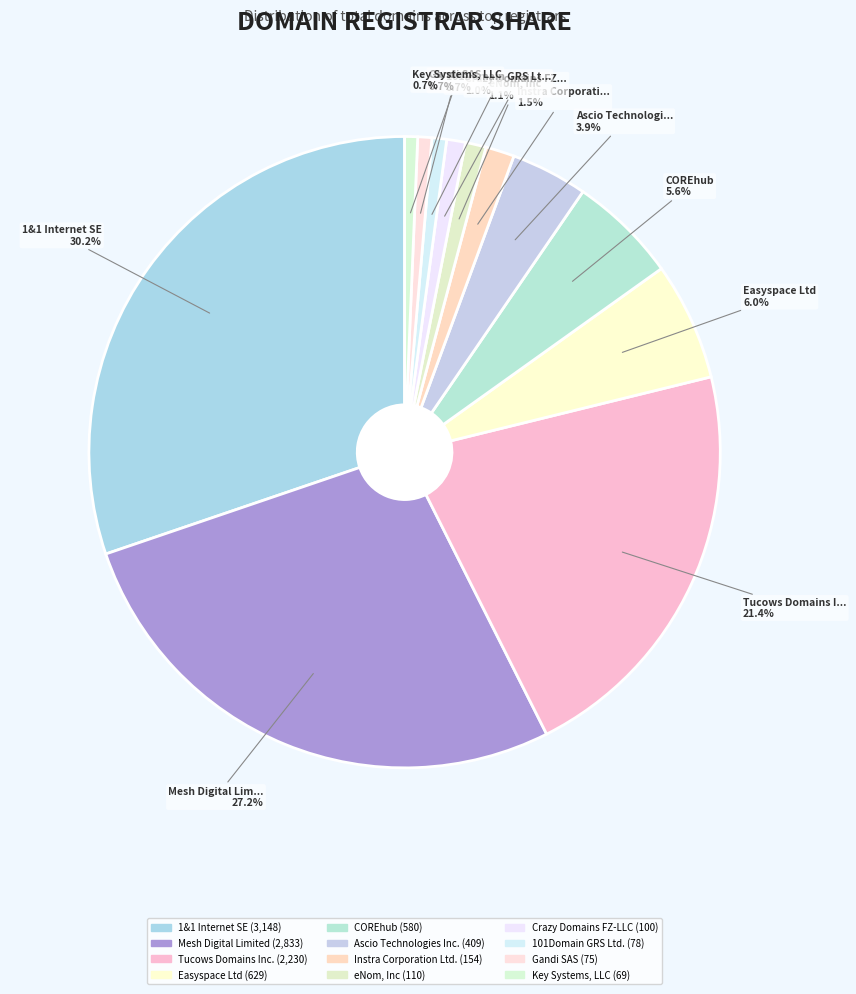

Which category has the biggest portion of the pie?

1&1 Internet SE